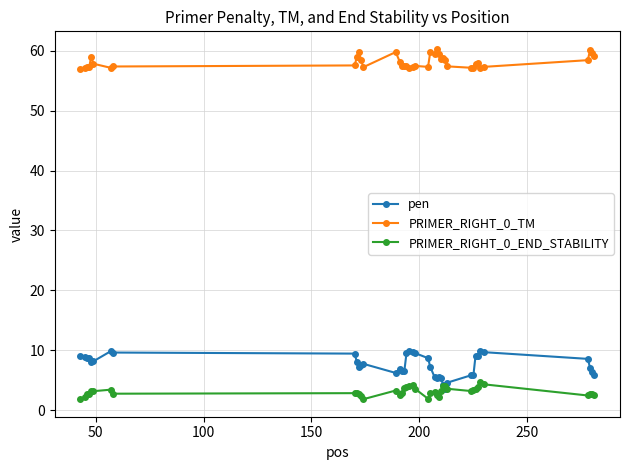

At how many categories does at least one series exceed 12?

40